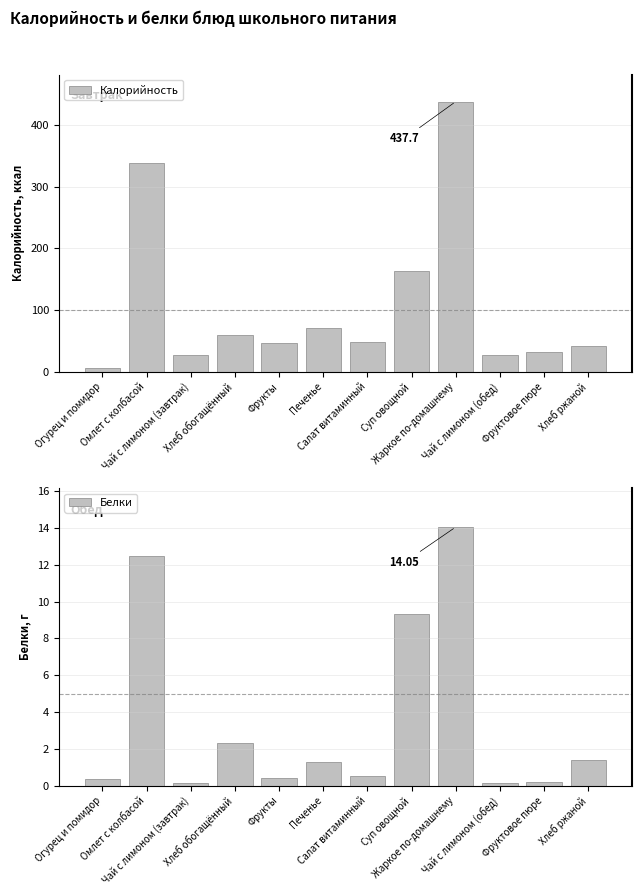

At how many categories does at least one series exceed 141?

3